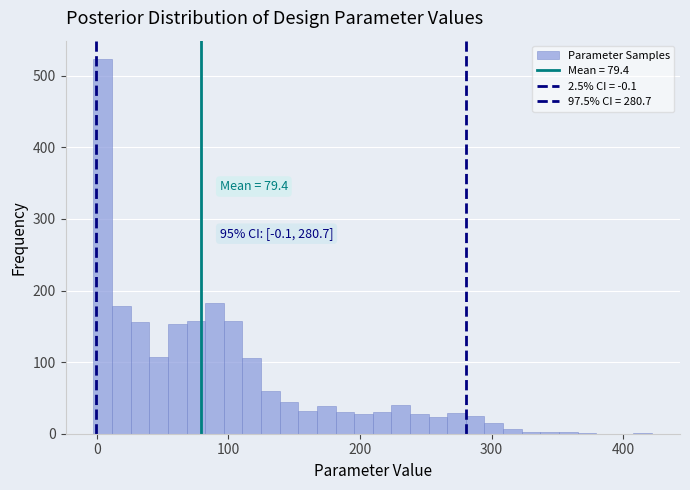

Around what value on the x-axis is the tallest bar? Give the approximate position of its centre, as read against the axis.

0